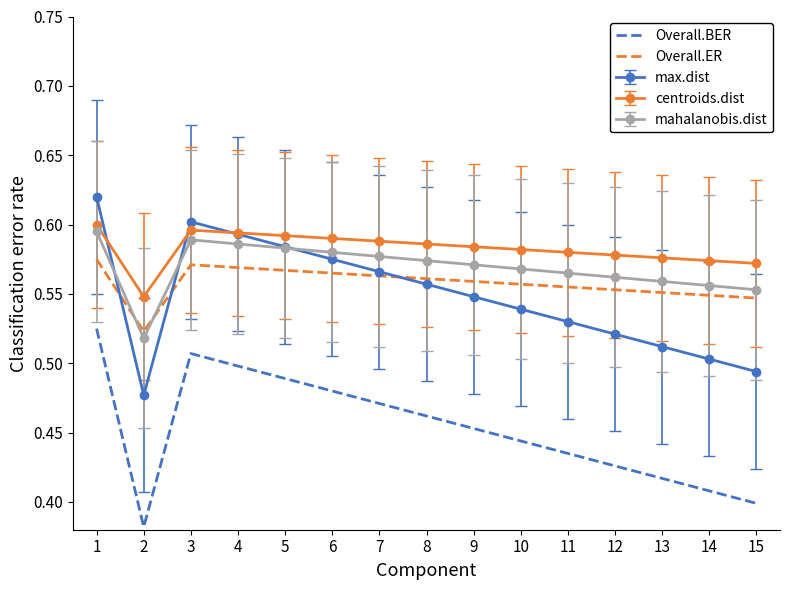

True or false: Overall.BER and Overall.ER intersect in this chart.

False